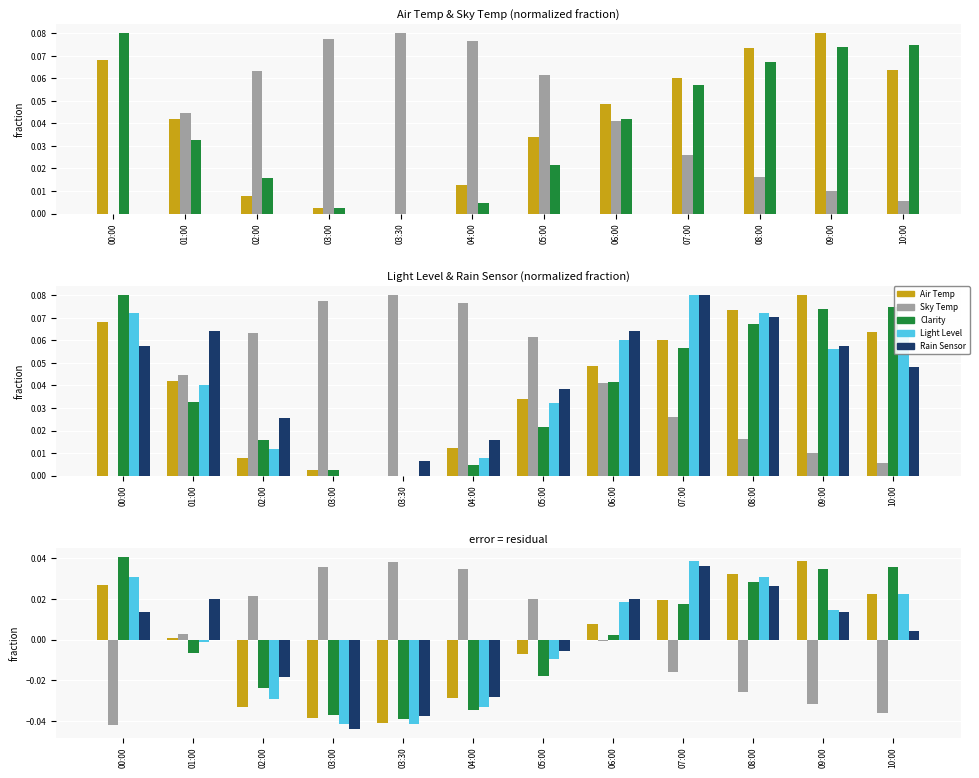

What is the difference between the second highest and second lowest values in the Sky Temp series?

0.1